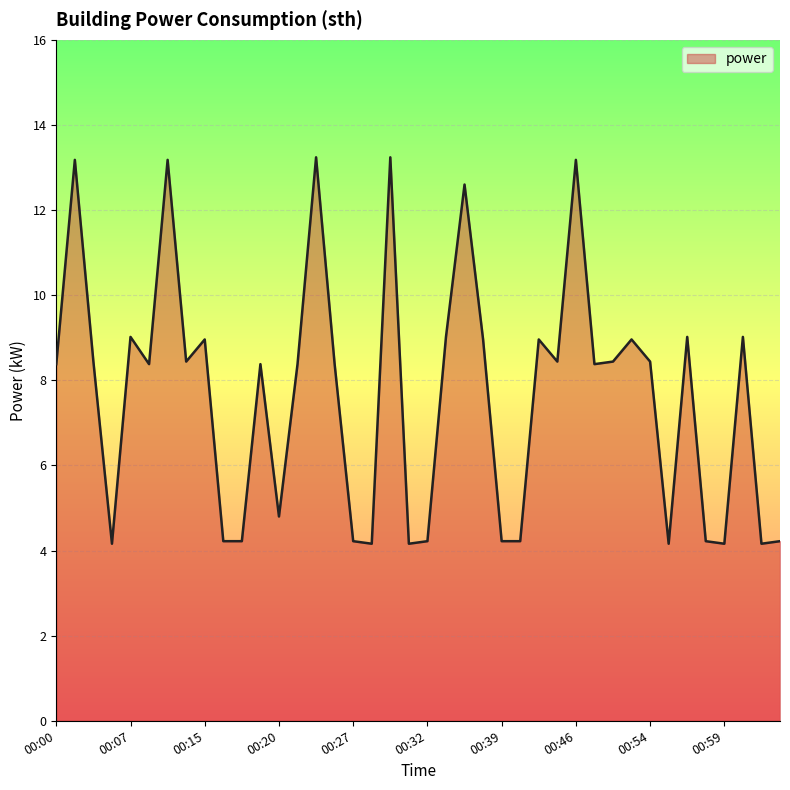

True or false: the data has more than 2 interior local peaks.

True